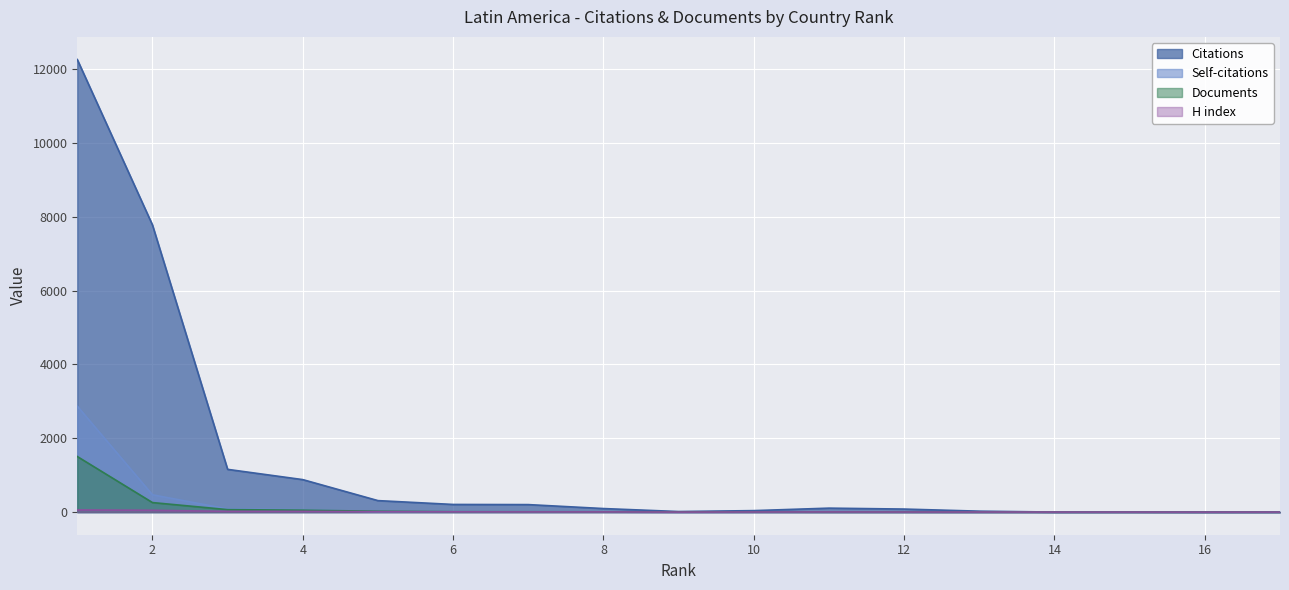

At which category is the sum across all series the highest?

1